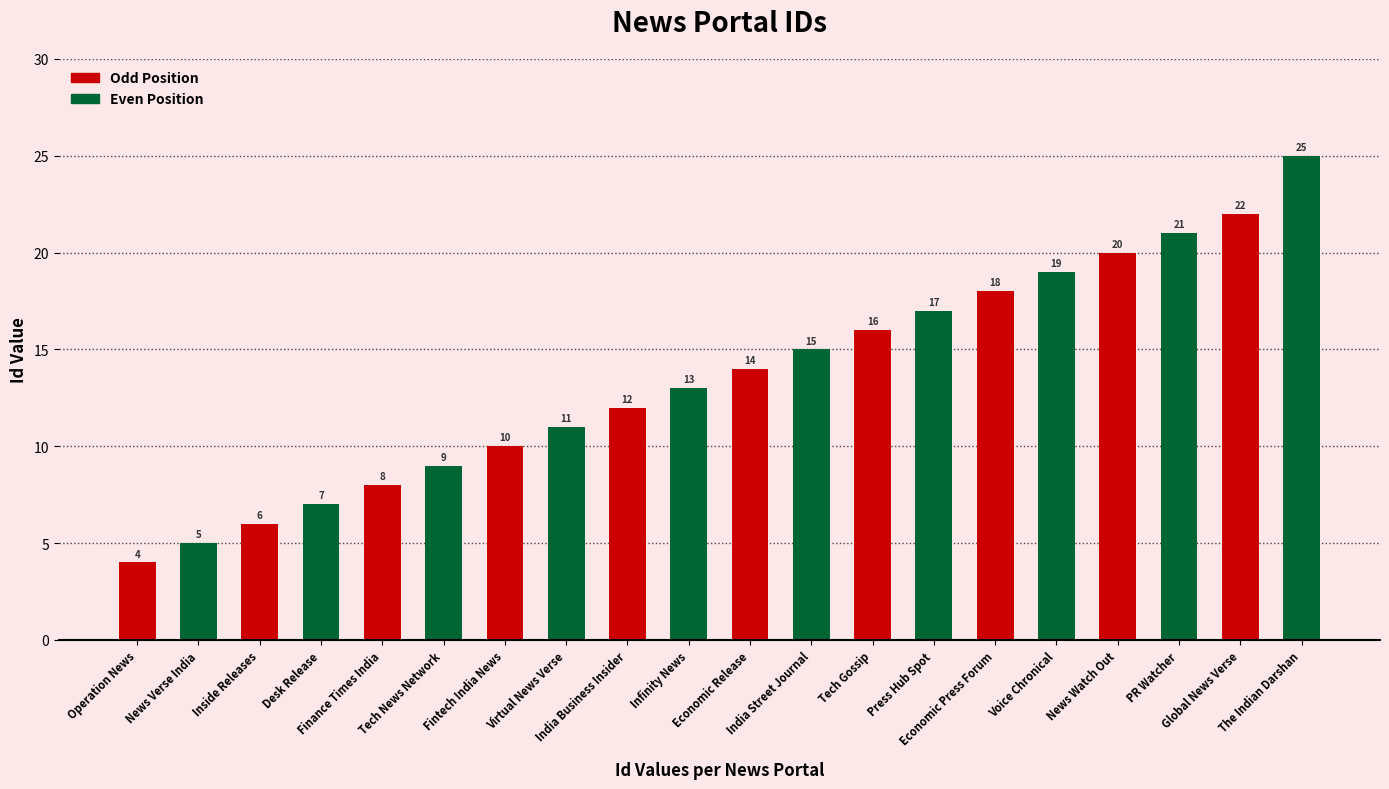

What position from the right is Operation News?

20